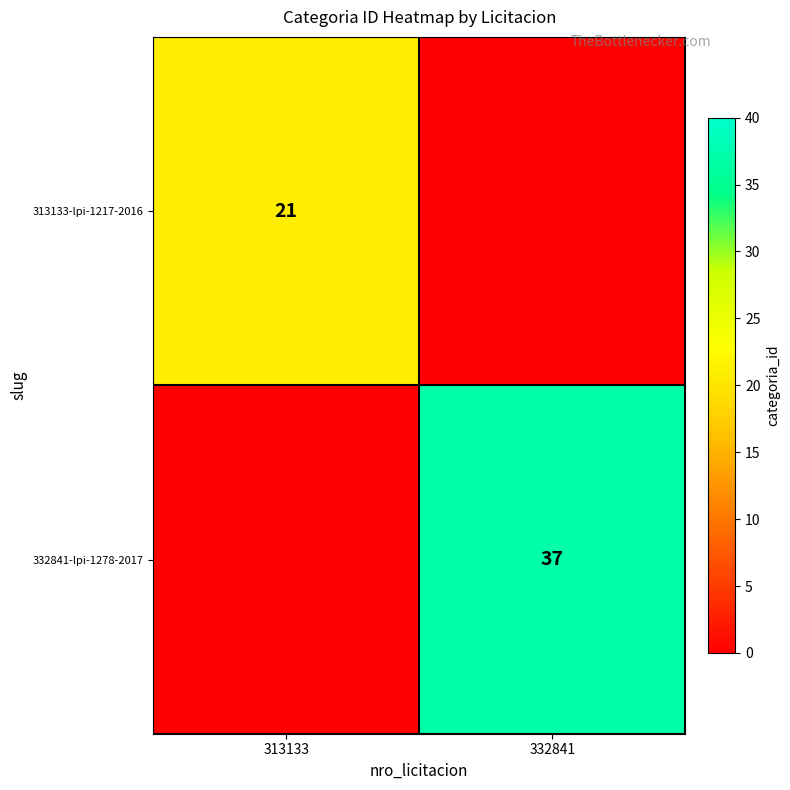

True or false: 332841-lpi-1278-2017 has a value of 37 at 332841.

True